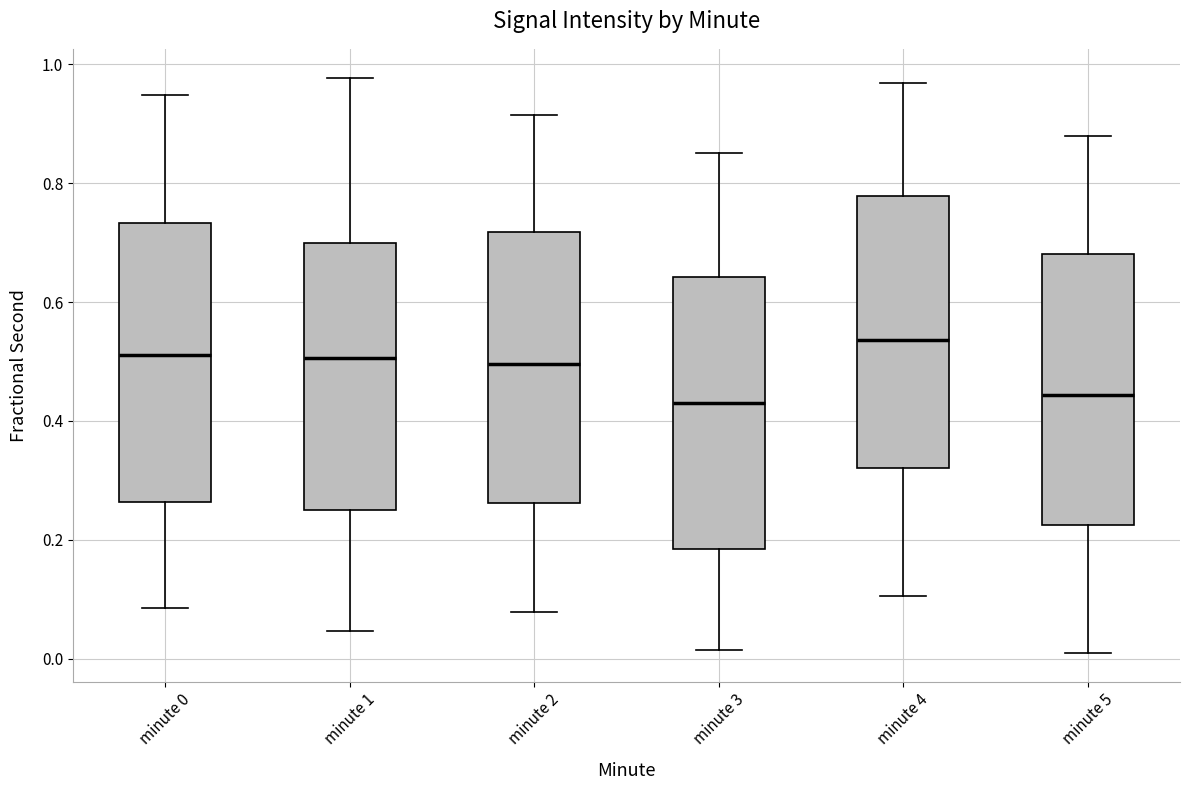

Which box has the highest median line?

minute 4